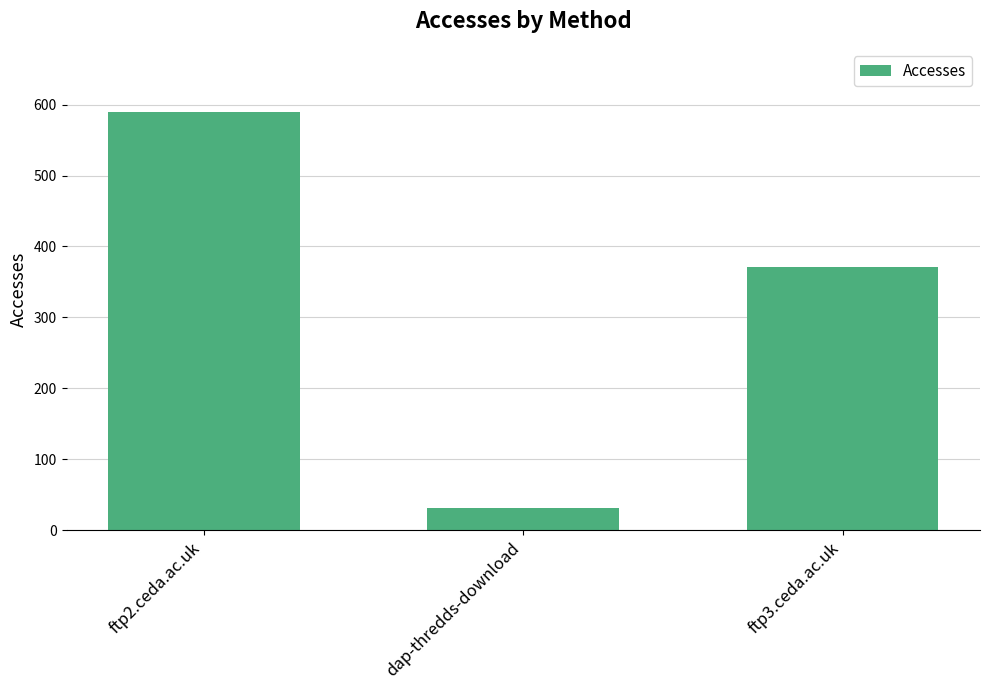

What position from the right is ftp3.ceda.ac.uk?

1